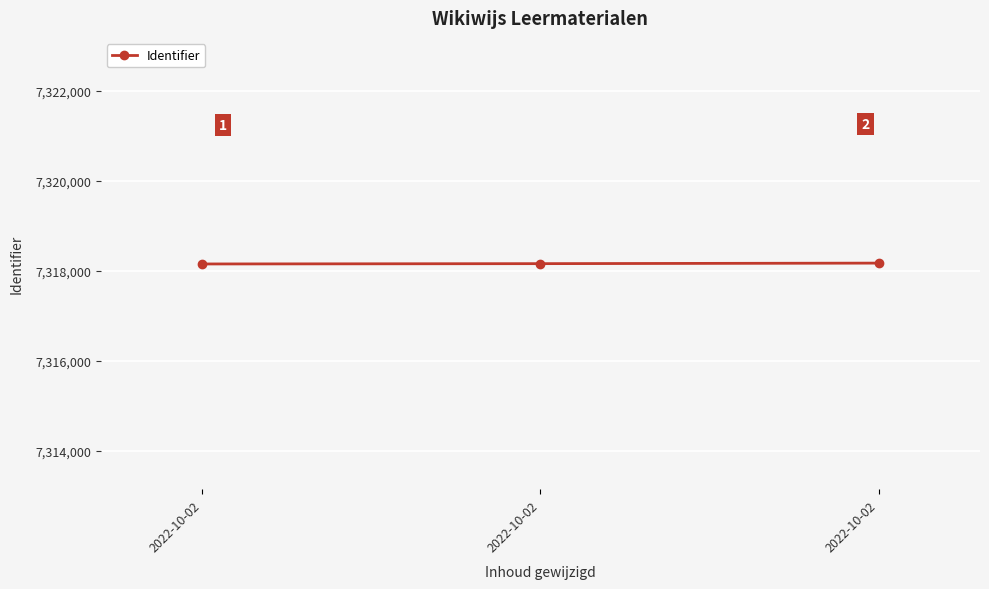

What is the value of the 2nd point from the left?

7318154